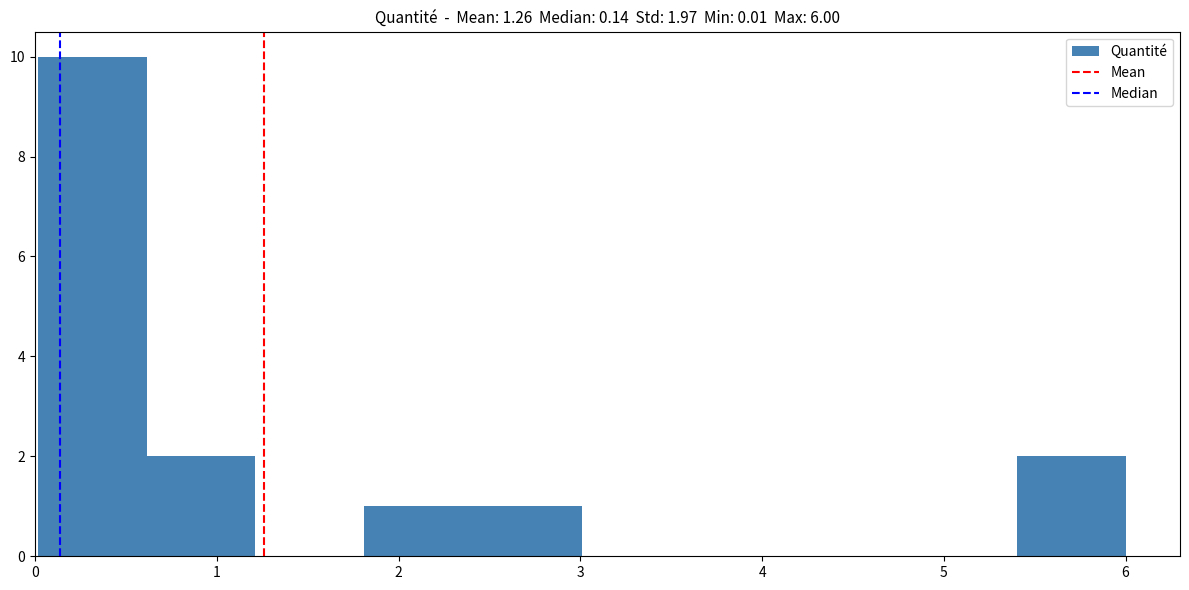

Over which range of the x-axis is the bar tallest?

0.0 to 0.6